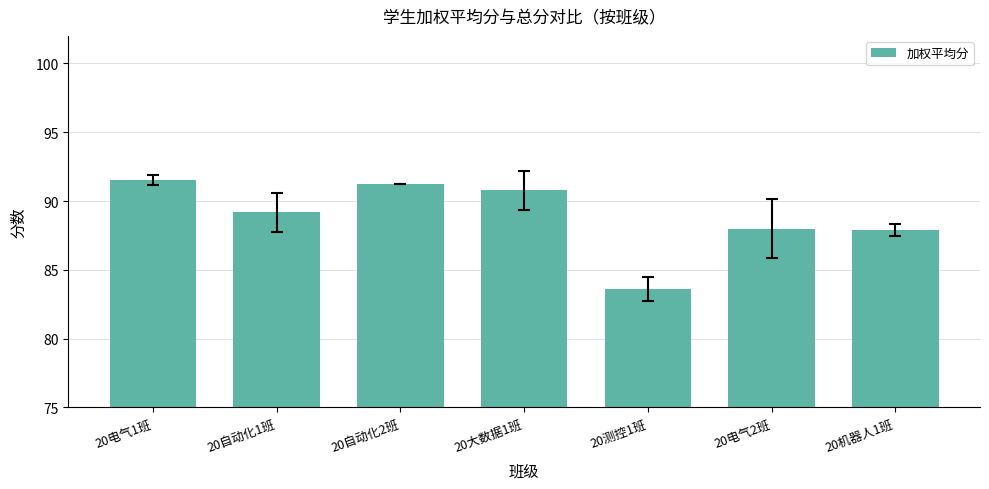

What is the label of the 1st bar from the right?

20机器人1班